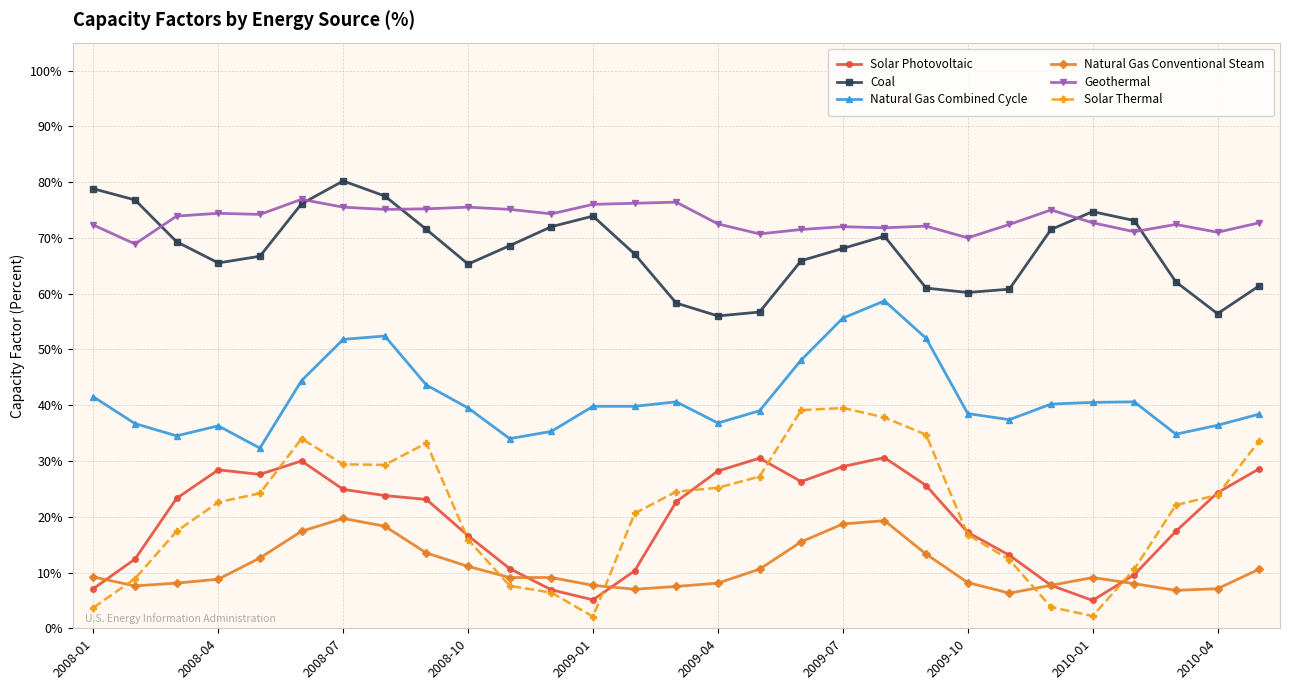

How many lines are shown in the chart?

6